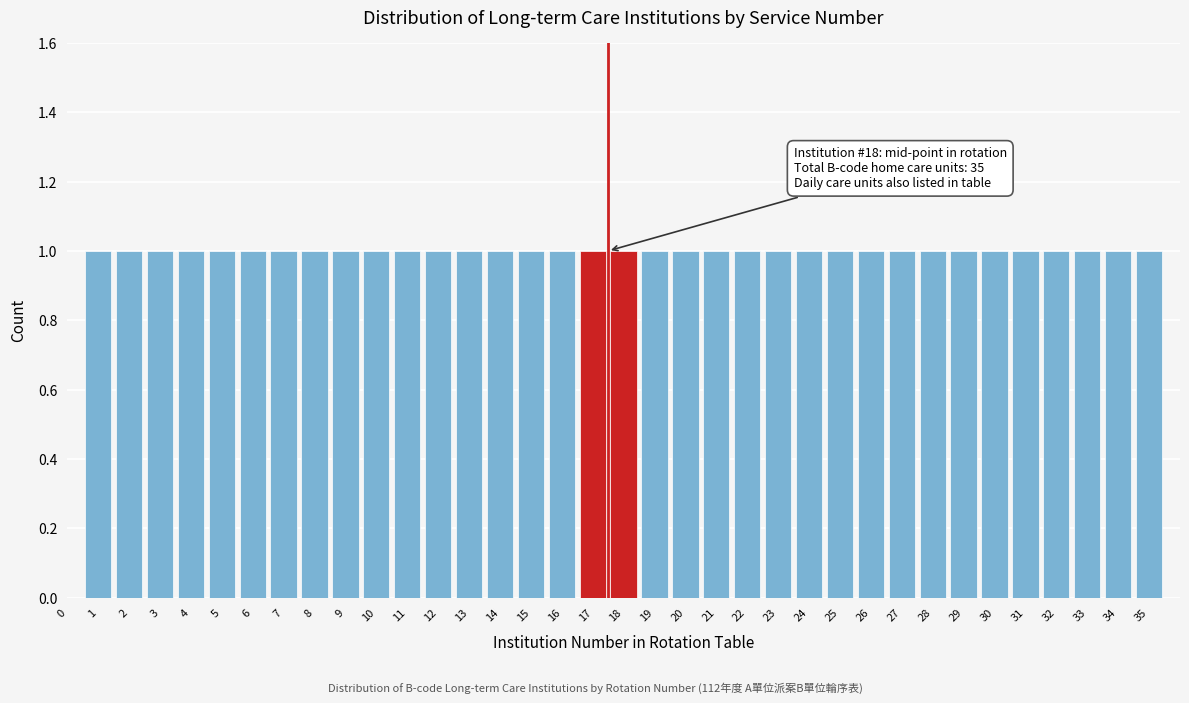

What is the change in value from 0 to 1?

+1